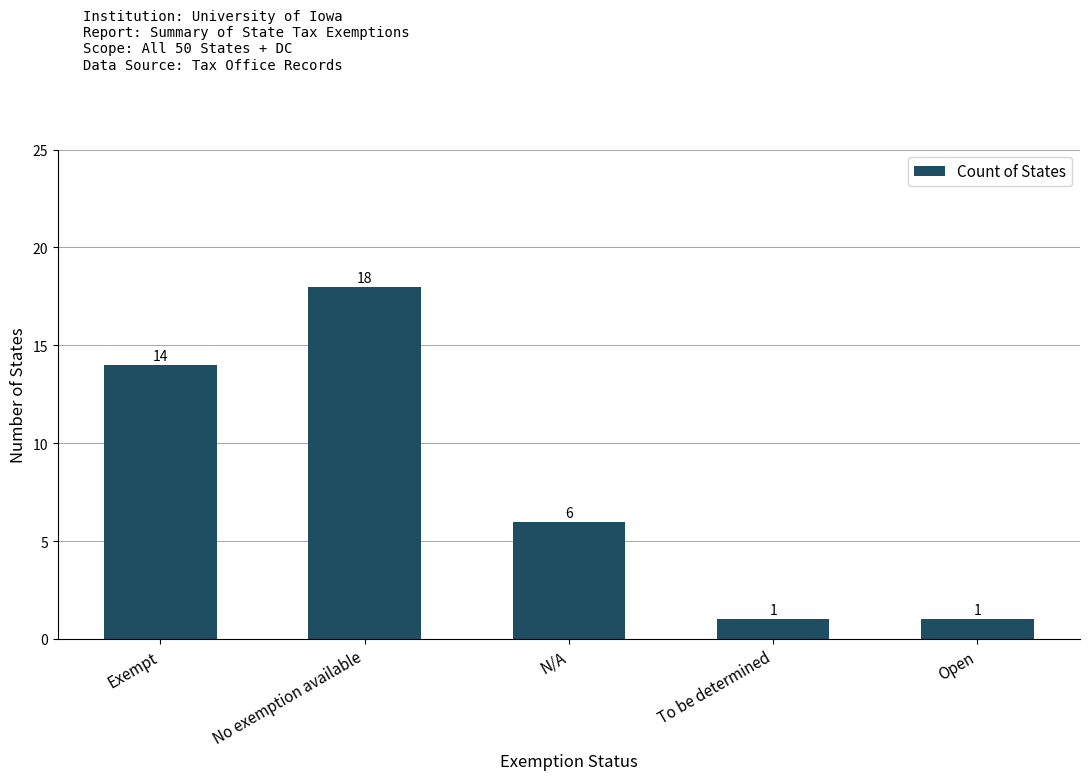

What position from the left is Open?

5